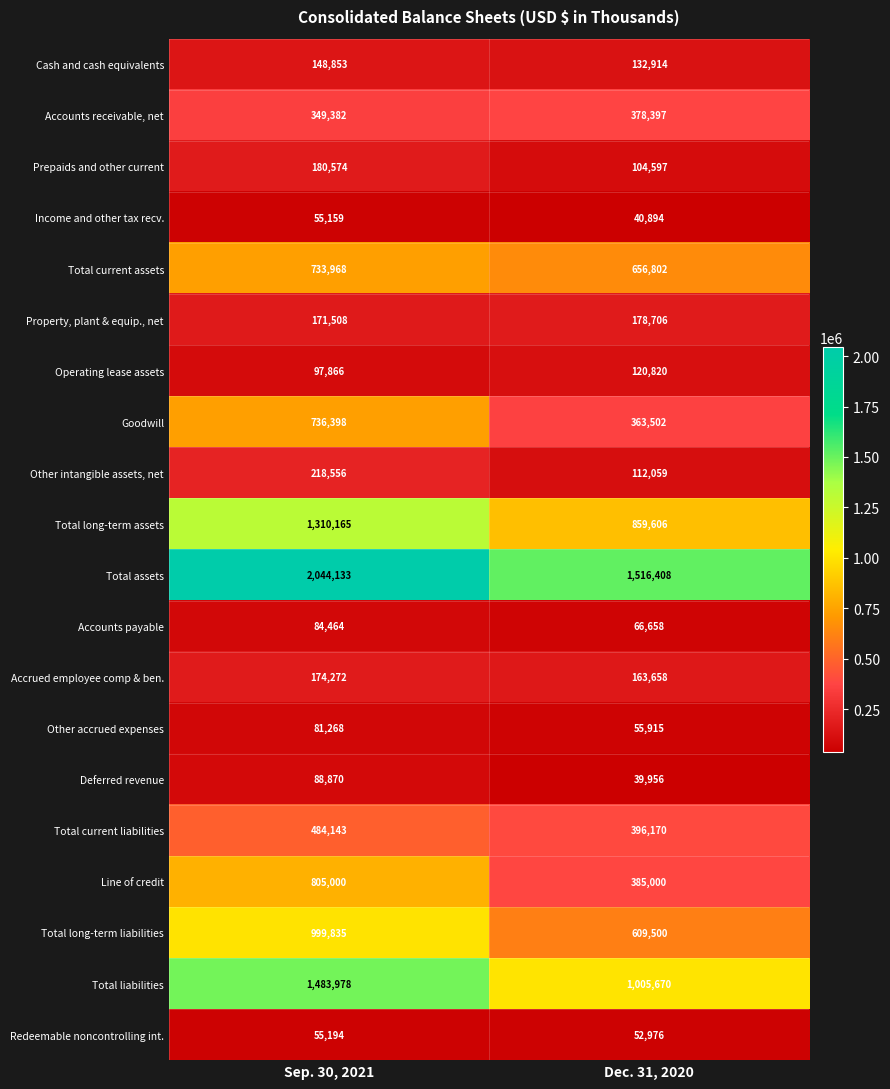

Which series has the largest range (max minus min)?

Total assets